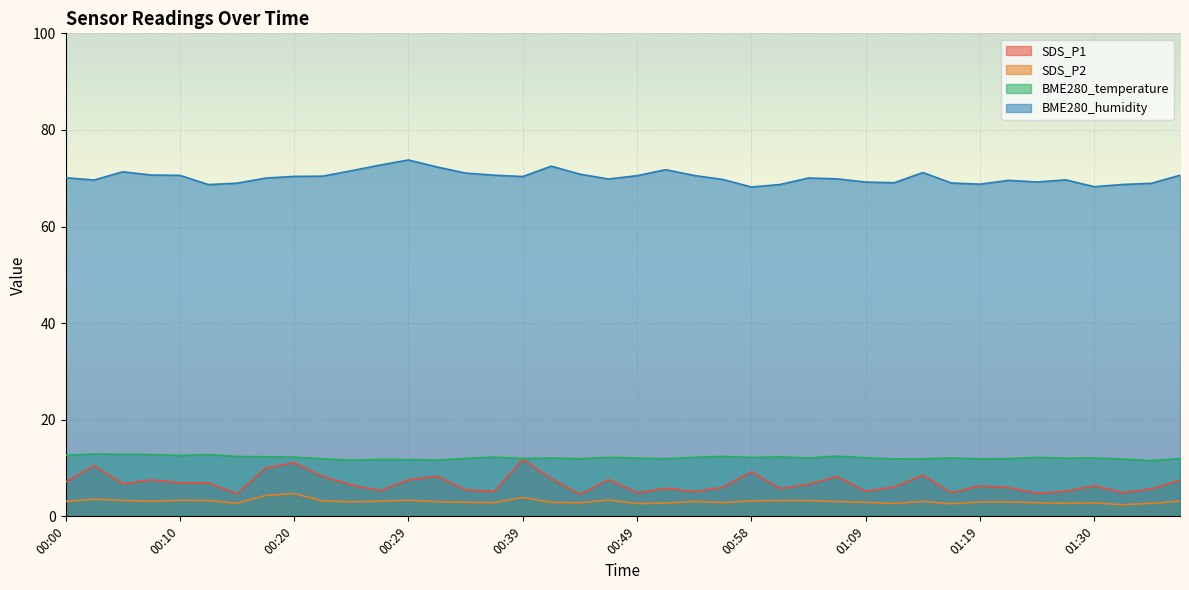

List the labels in order of BME280_humidity value, smallest first.

00:58, 01:30, 00:12, 01:01, 01:32, 01:19, 01:35, 00:15, 01:17, 01:11, 01:09, 01:24, 01:22, 00:03, 01:27, 00:56, 00:46, 01:06, 00:17, 01:03, 00:00, 00:39, 00:20, 00:22, 00:49, 00:54, 00:10, 01:37, 00:37, 00:07, 00:44, 00:34, 01:14, 00:05, 00:24, 00:51, 00:32, 00:41, 00:27, 00:29